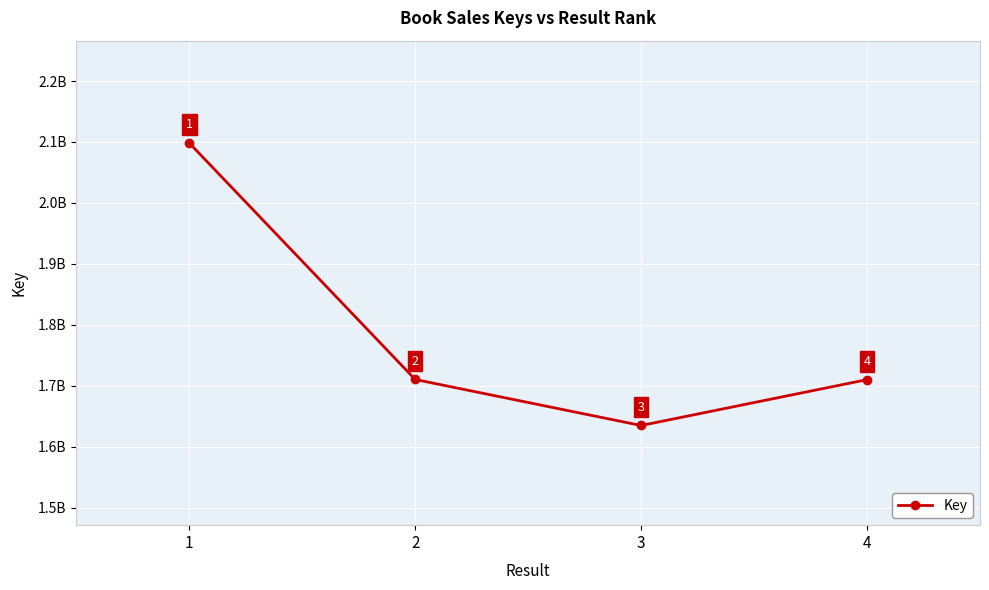

Approximately how many times larger is the value at 2 compared to 4?

1.0